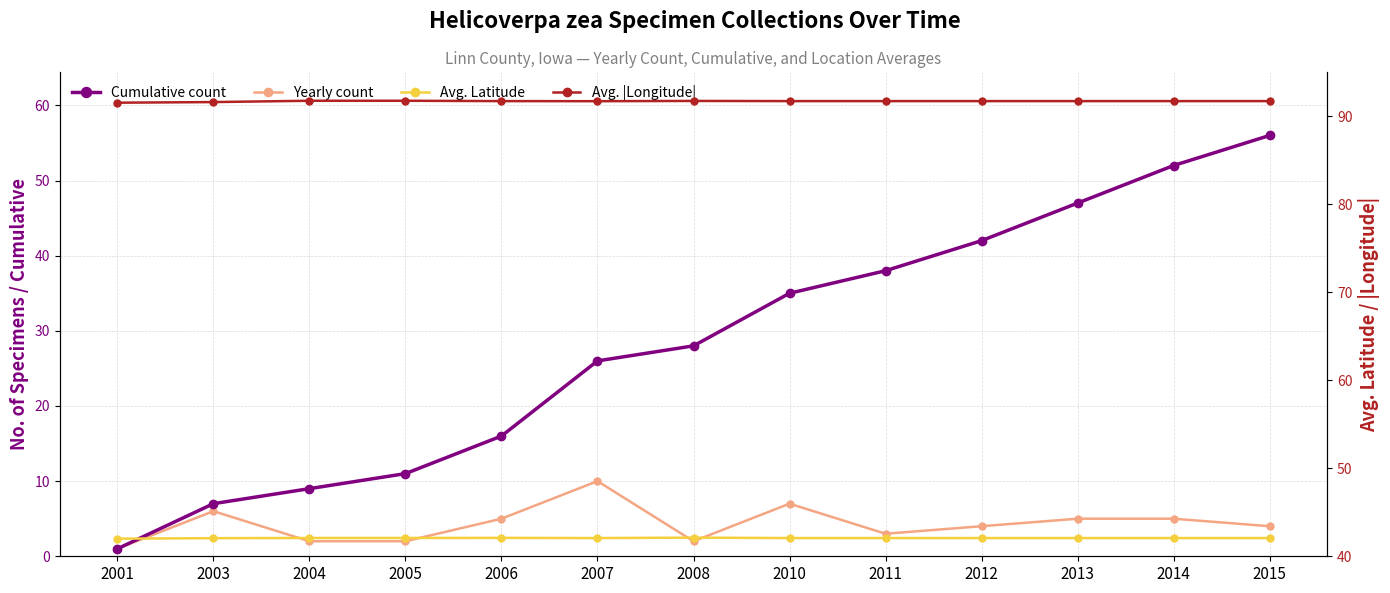

List the labels in order of Yearly count value, largest first.

2007, 2010, 2003, 2006, 2013, 2014, 2012, 2015, 2011, 2004, 2005, 2008, 2001